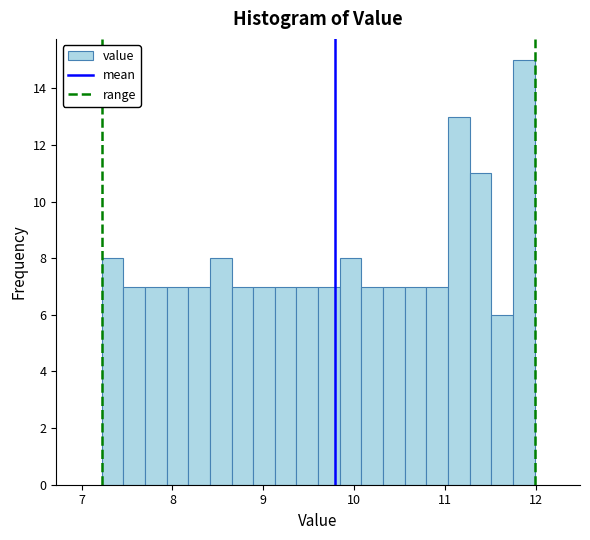

Around what value on the x-axis is the tallest bar? Give the approximate position of its centre, as read against the axis.

11.9